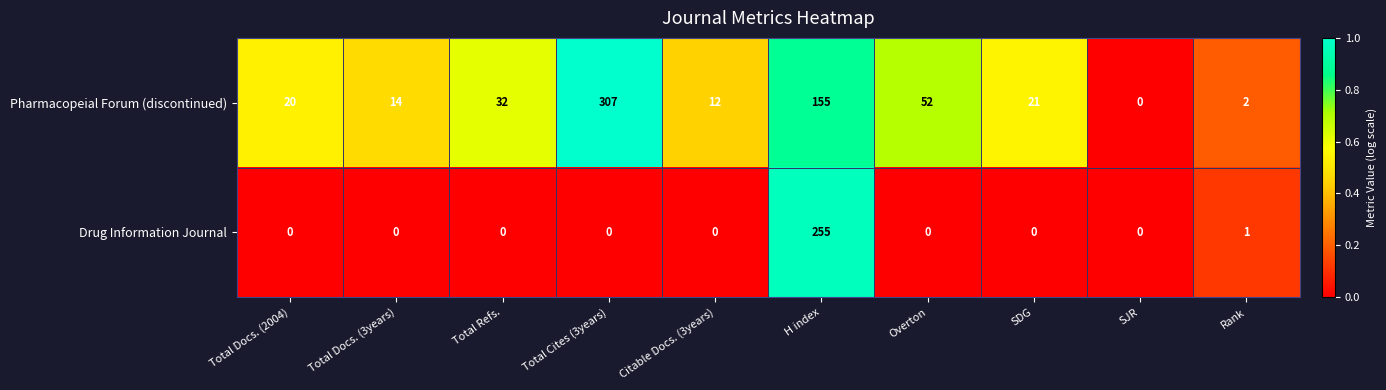

What is the average value of the Pharmacopeial Forum (discontinued) series?

62